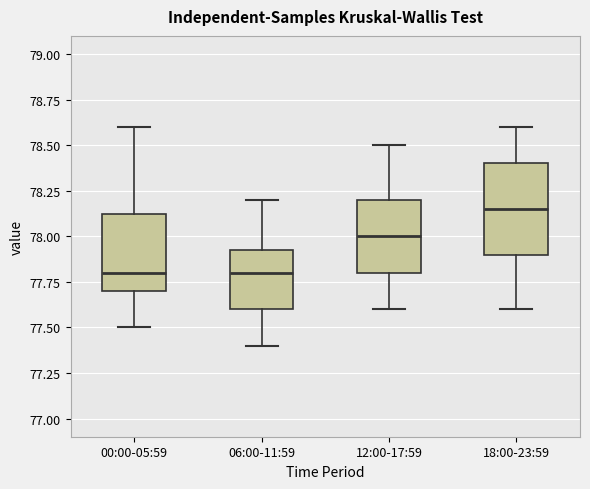

Where does the lower whisker of the box for 12:00-17:59 end on the y-axis? The values are not printed on the chart, so give them approximately, as read against the axis.

77.60